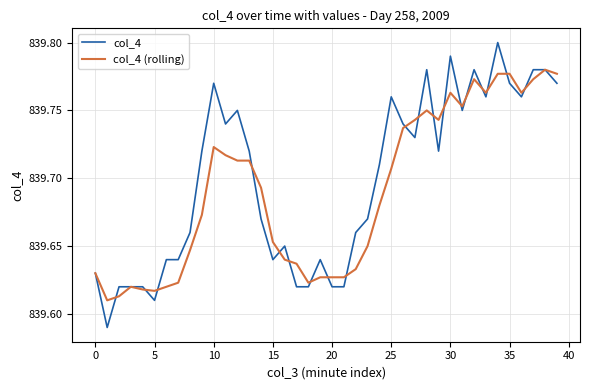

List the series in order of their peak value, highest first.

col_4, col_4 (rolling)